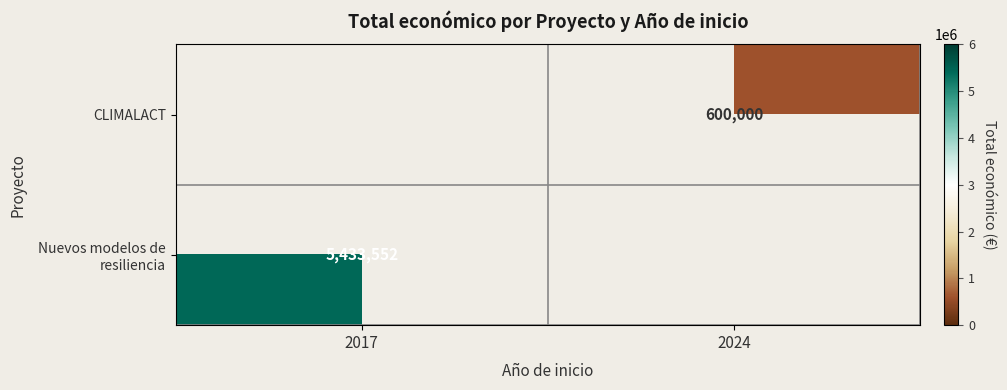

At which category does the chart reach its minimum across all series?

2024